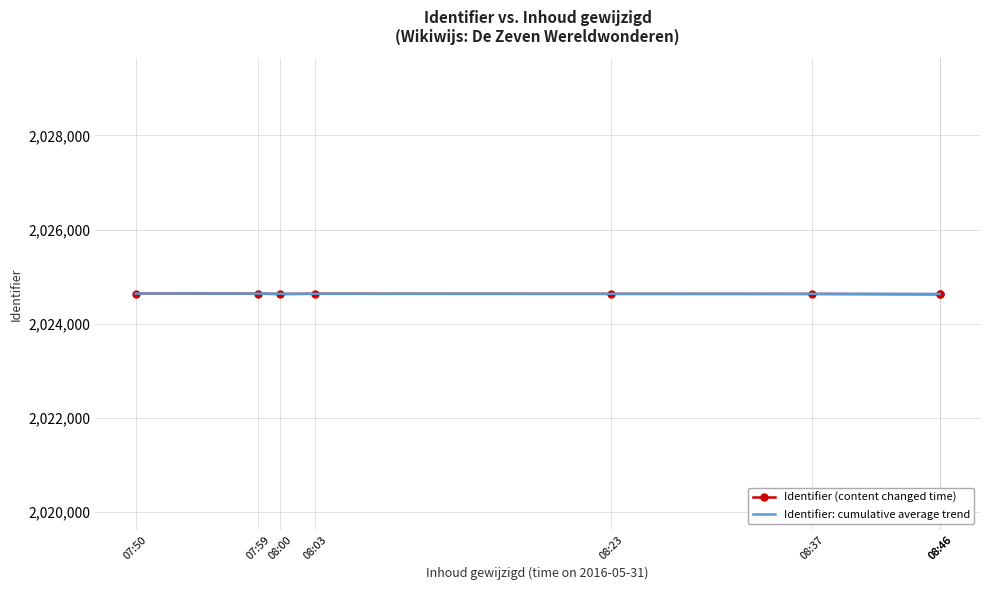

Count the Identifier (content changed time) values in the range 2024629 to 2024637.

5